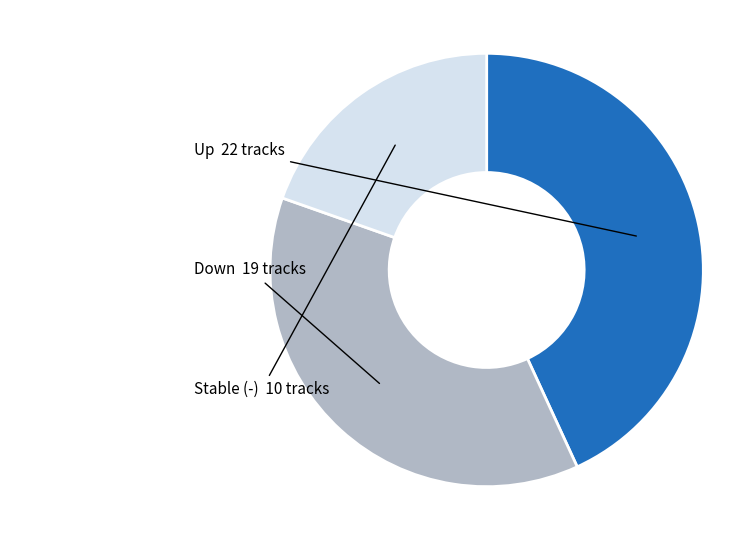

Does any single category account for the majority?

No